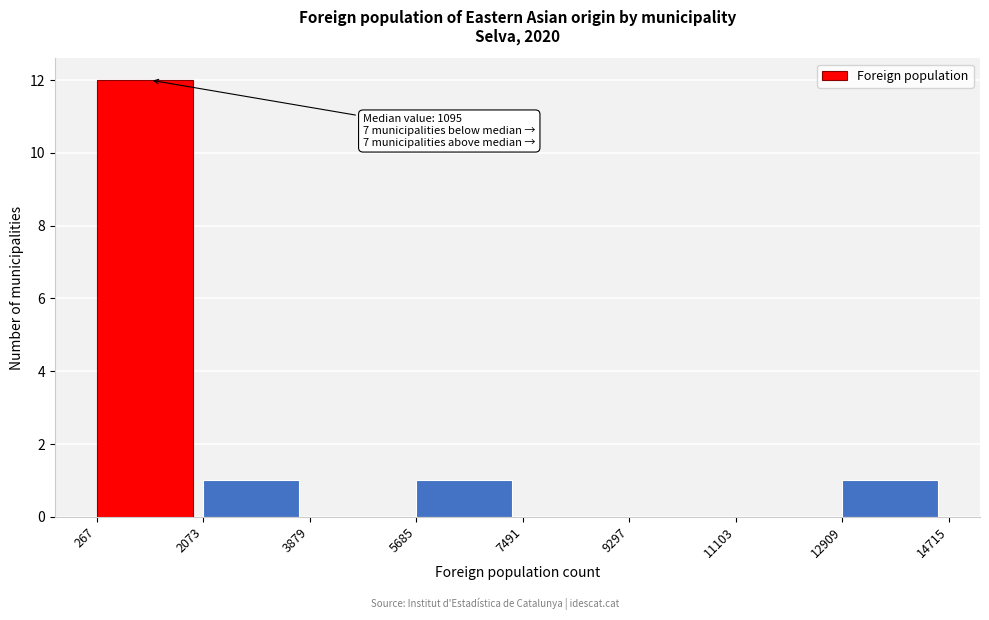

Over which range of the x-axis is the bar tallest?

267 to 2073